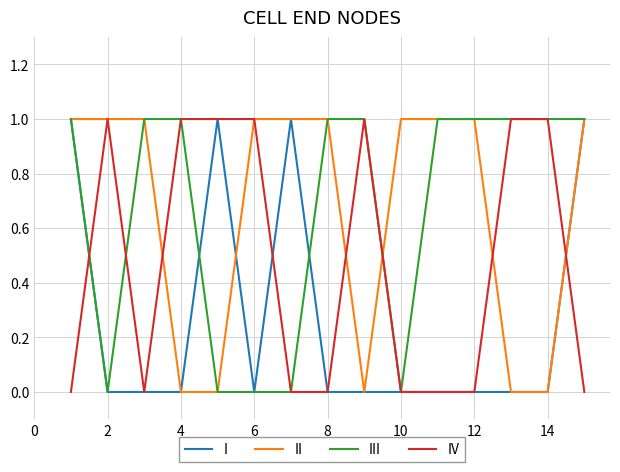

What is the difference between the maximum and minimum values in the II series?

1